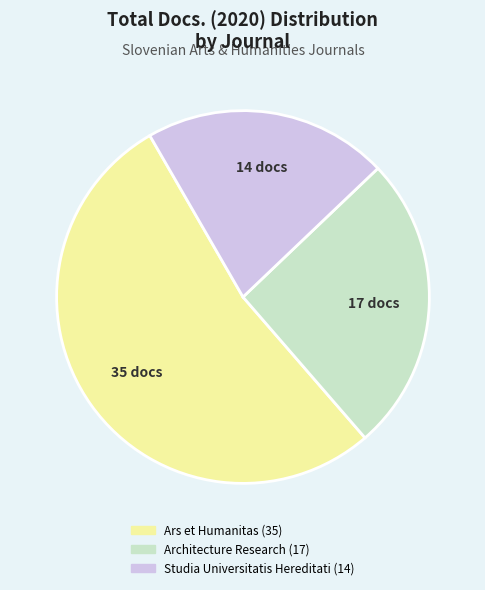

Is there any slice that represents more than half of the pie?

Yes